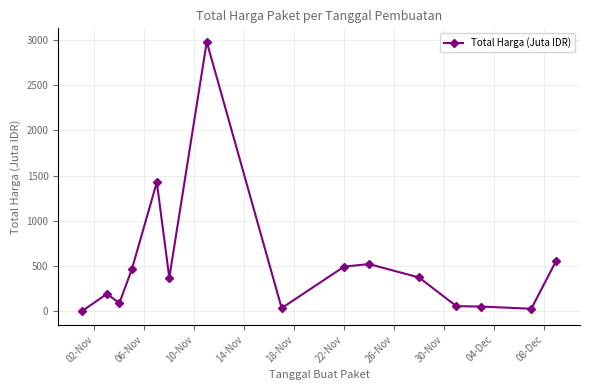

What is the maximum value shown in the chart?

2979.0